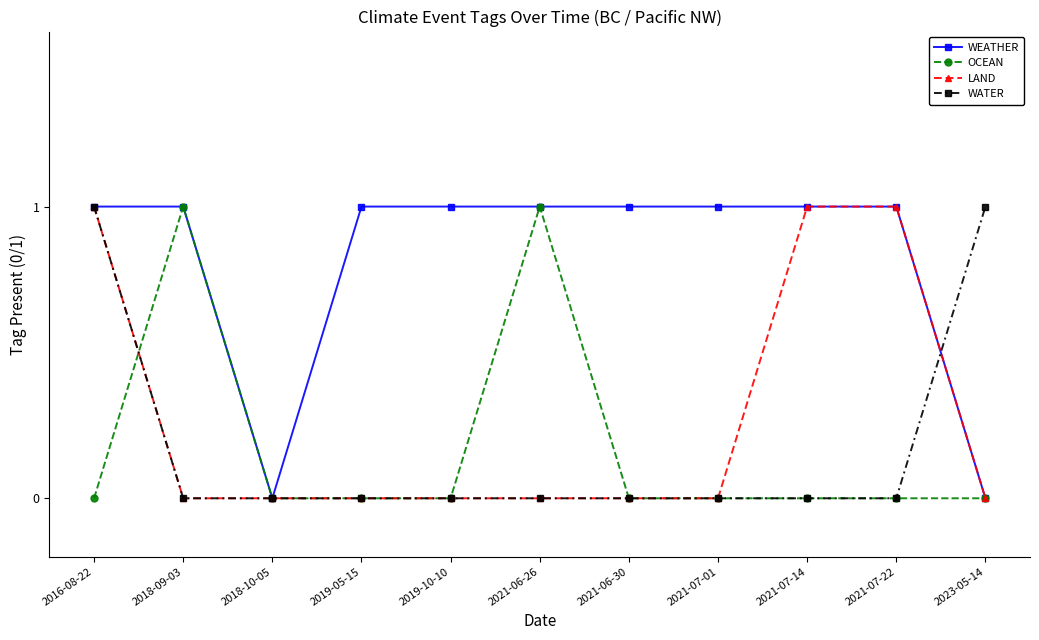

Does the chart display data point markers on the line(s)?

Yes